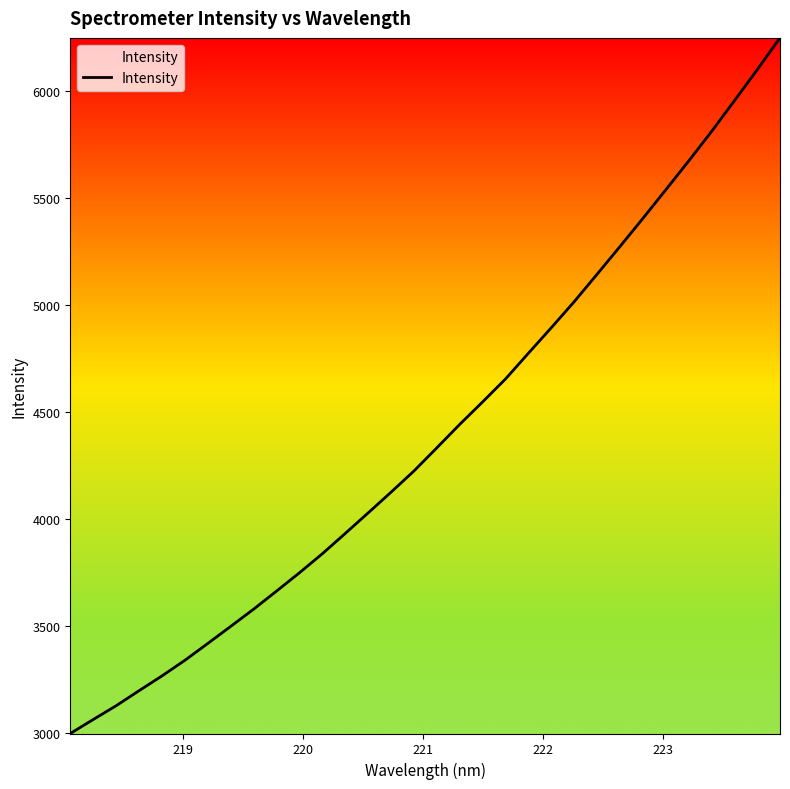

True or false: the data has more than 1 interior local peaks.

False